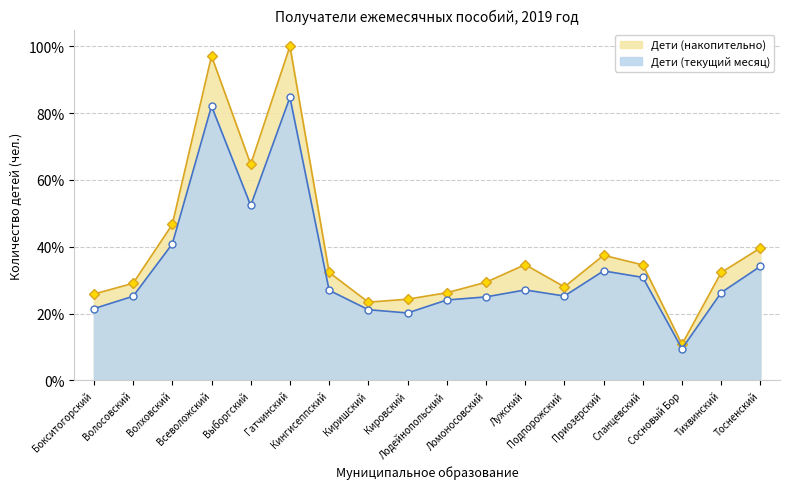

At how many categories does at least one series exceed 0?

18